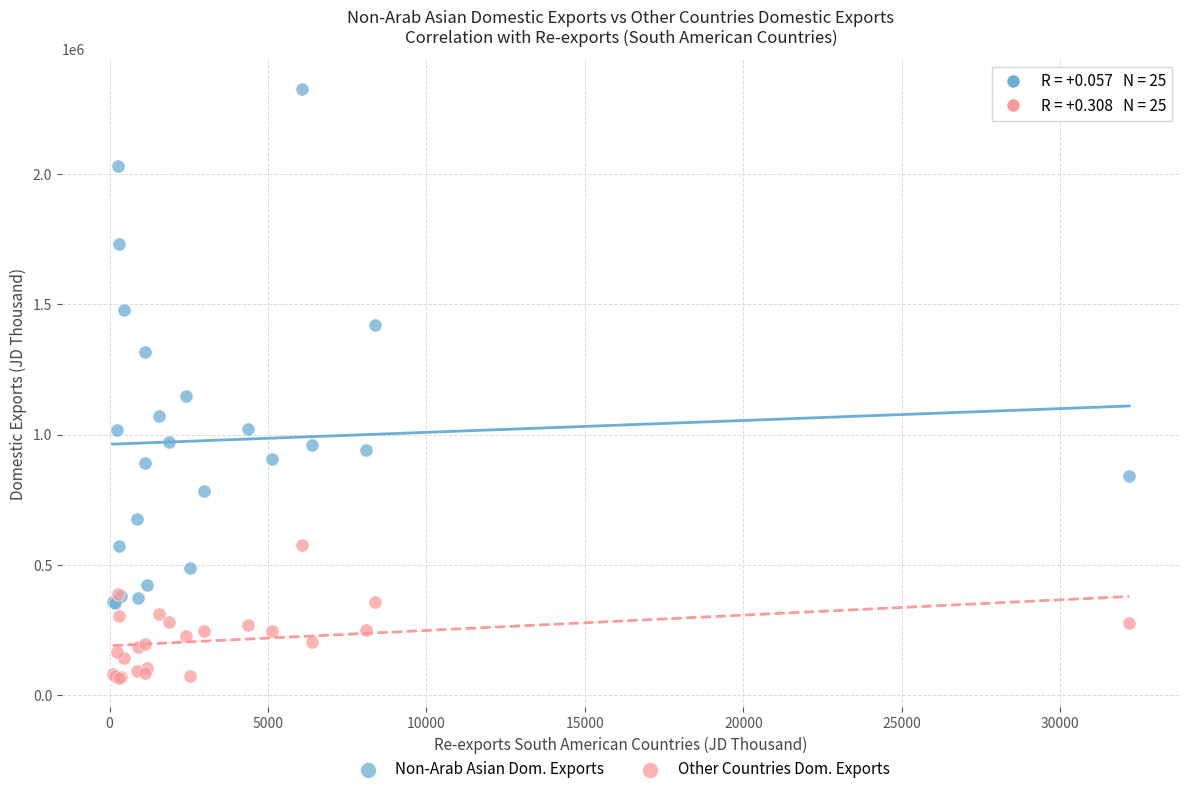

Which series reaches the minimum Y coordinate?

Other Countries Dom. Exports